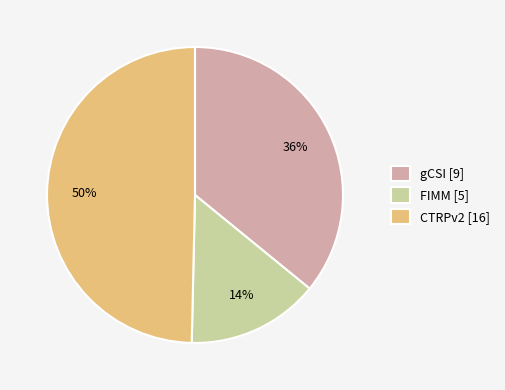

Is gCSI [9] the majority of the pie?

No